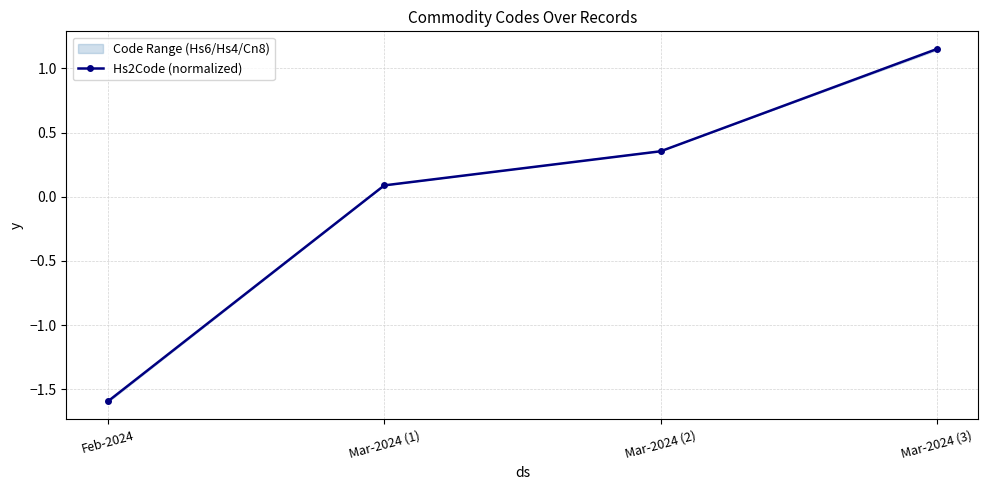

Reading left to right, what are all the values shown in this chart?

-1.6	0.1	0.4	1.2